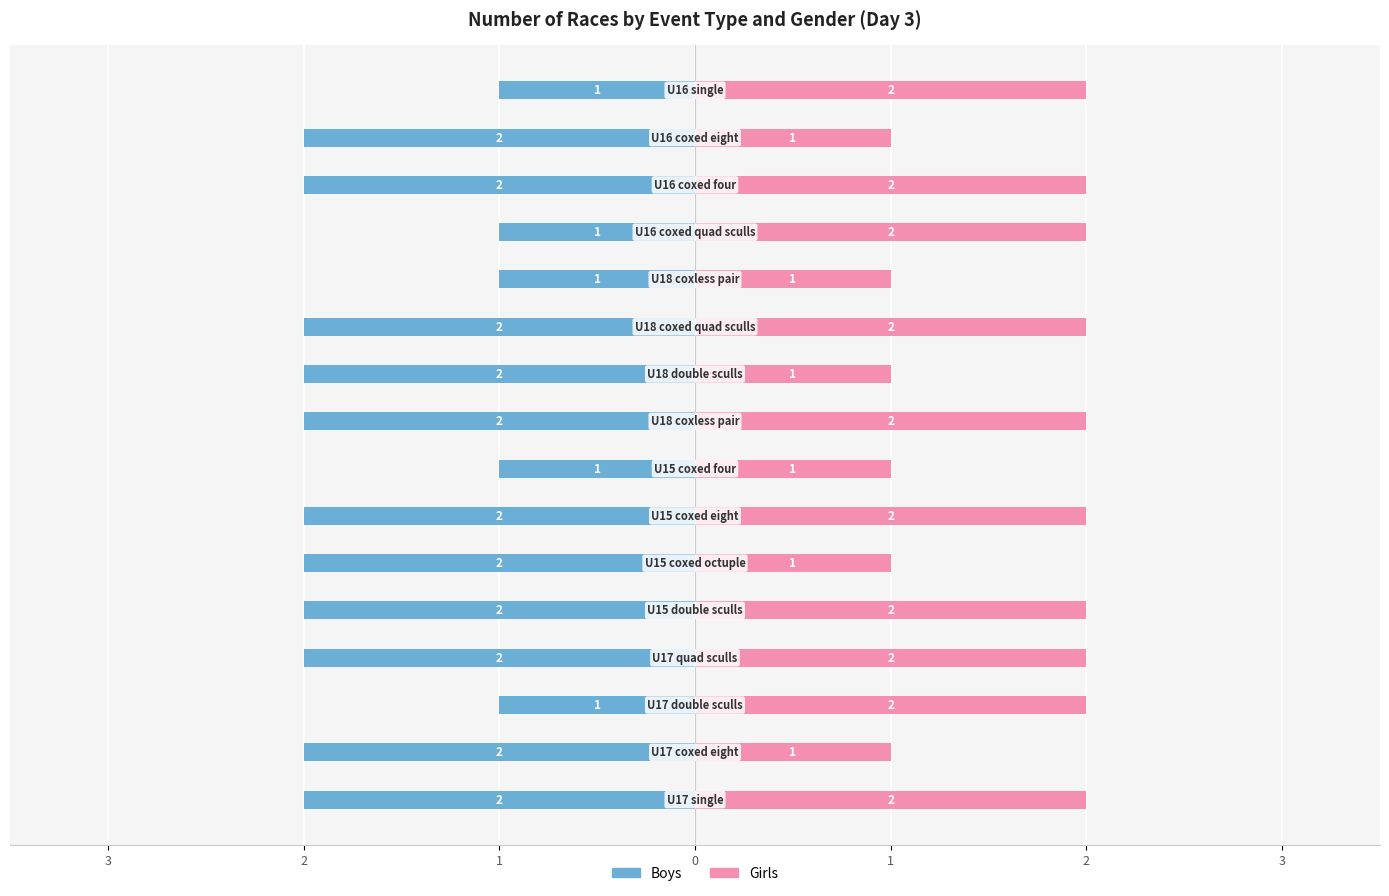

What is the difference between the maximum and minimum values in the Boys series?

1